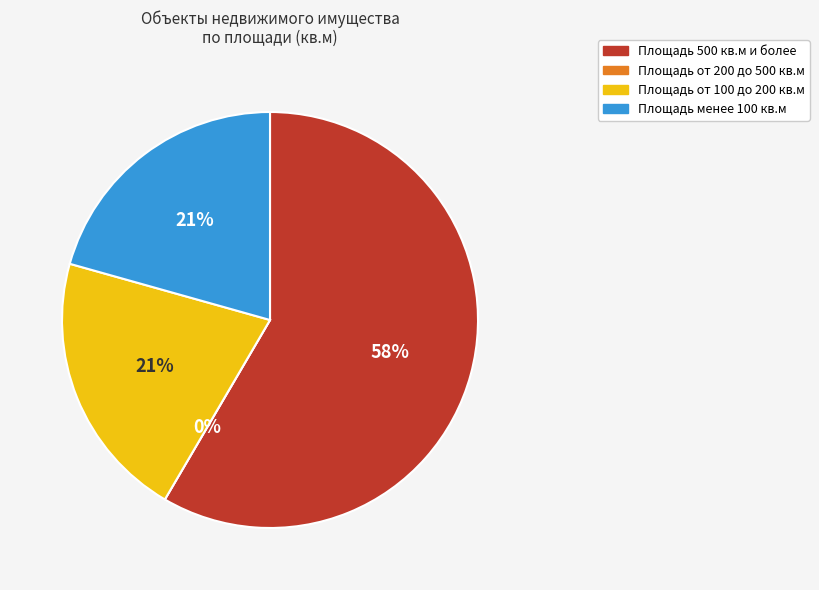

Combined, do 25 квартал, 3 (100 кв.м) and ул. Киевская, 76 (90 кв.м) account for over 50%?

No